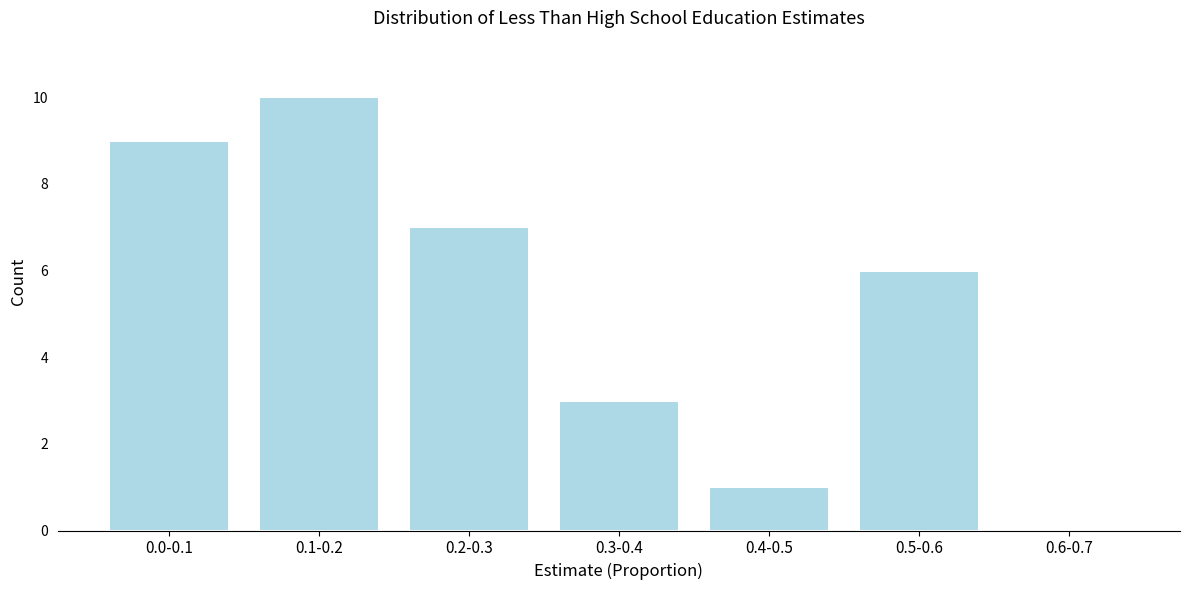

Reading right to left, extract all data points from this chart.

0.6-0.7=0	0.5-0.6=6	0.4-0.5=1	0.3-0.4=3	0.2-0.3=7	0.1-0.2=10	0.0-0.1=9